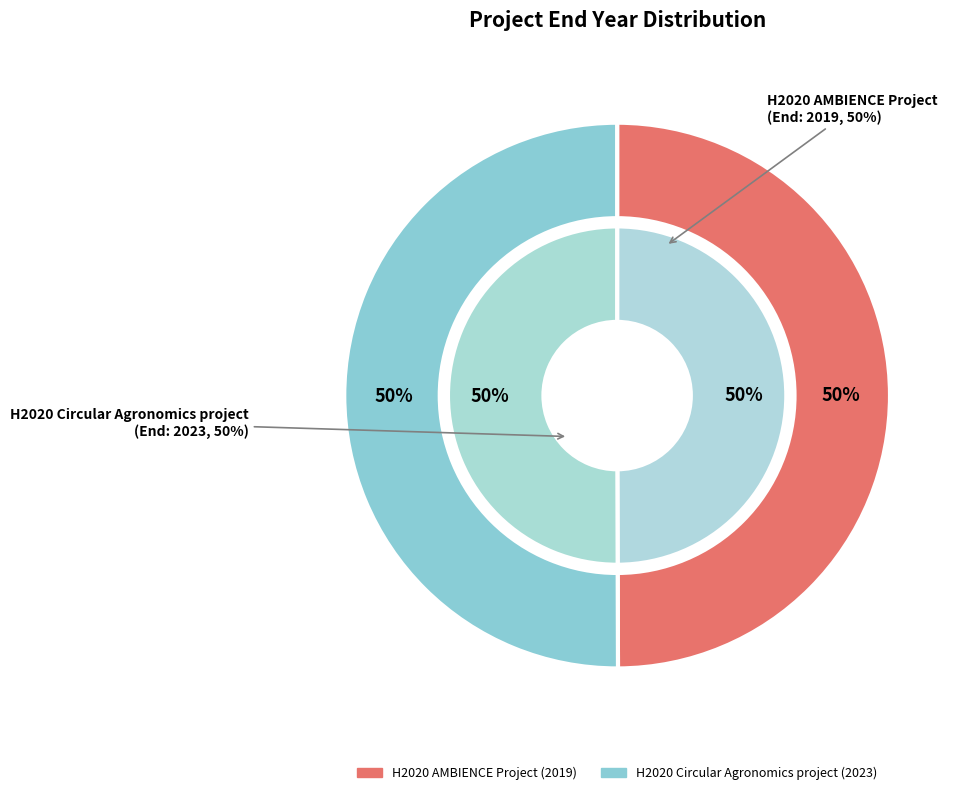

What is the total percentage of H2020 AMBIENCE Project and H2020 Circular Agronomics project?

100.0%